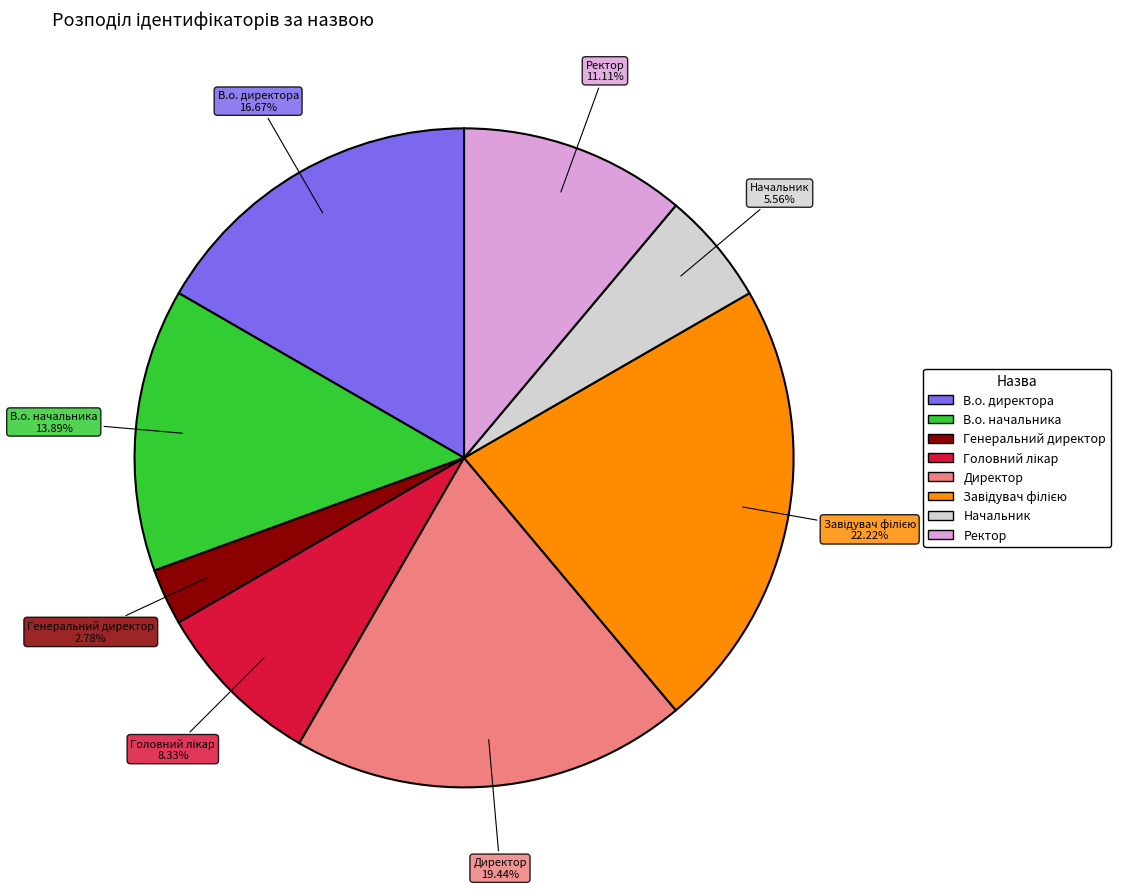

What is the smallest slice in the pie chart?

Генеральний директор